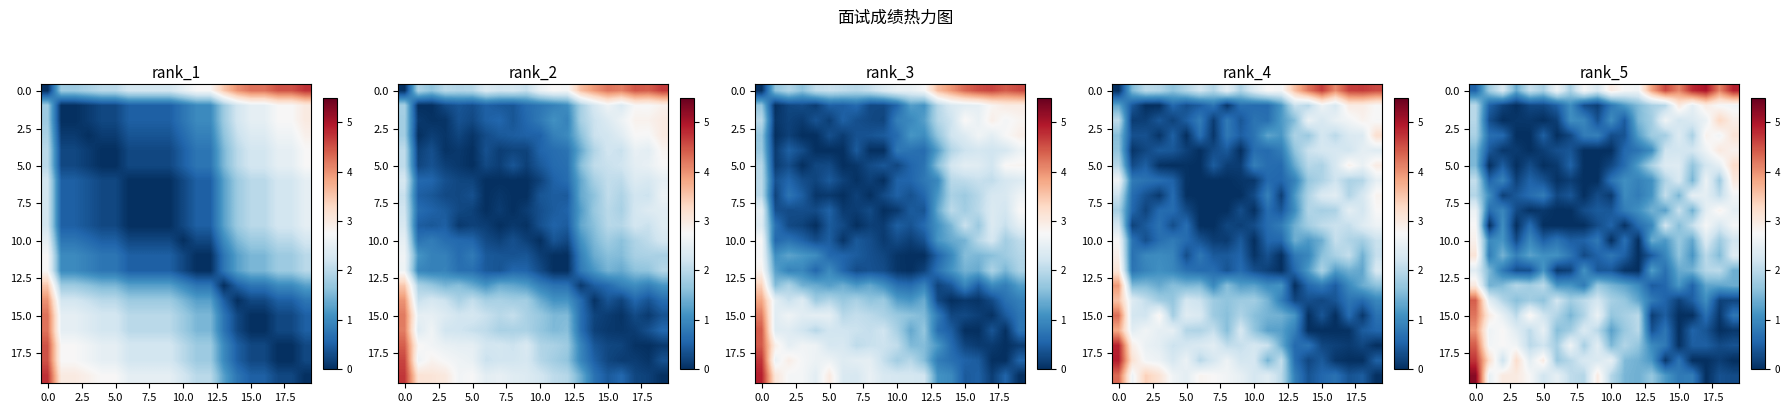

What is the spread (max minus min) of values at 20.0?

3.0